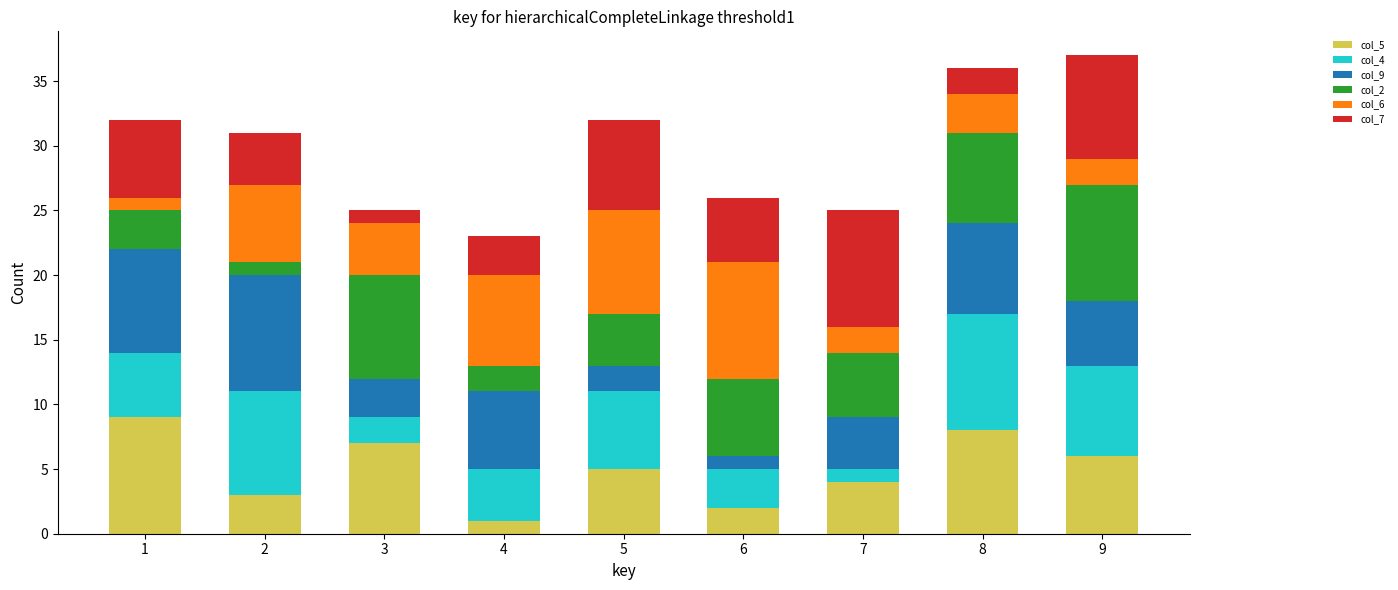

Is it true that col_5 equals 6 at 9?

True